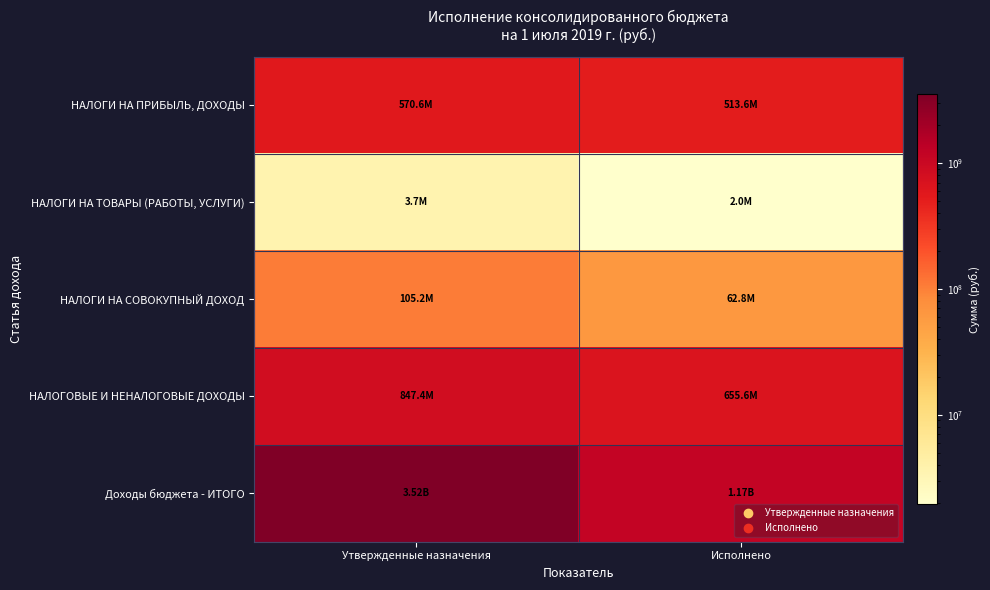

Between Утвержденные назначения and Исполнено, which is larger?

Утвержденные назначения